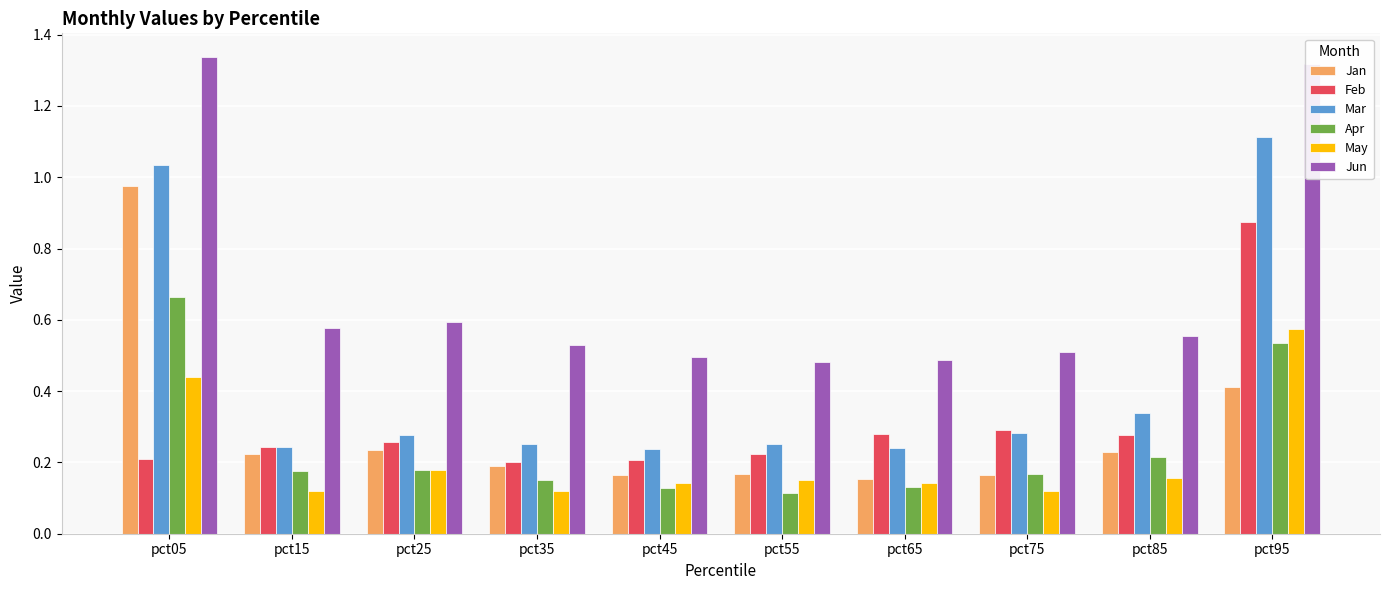

Between pct05 and pct55, which series saw the biggest shift?

Jun